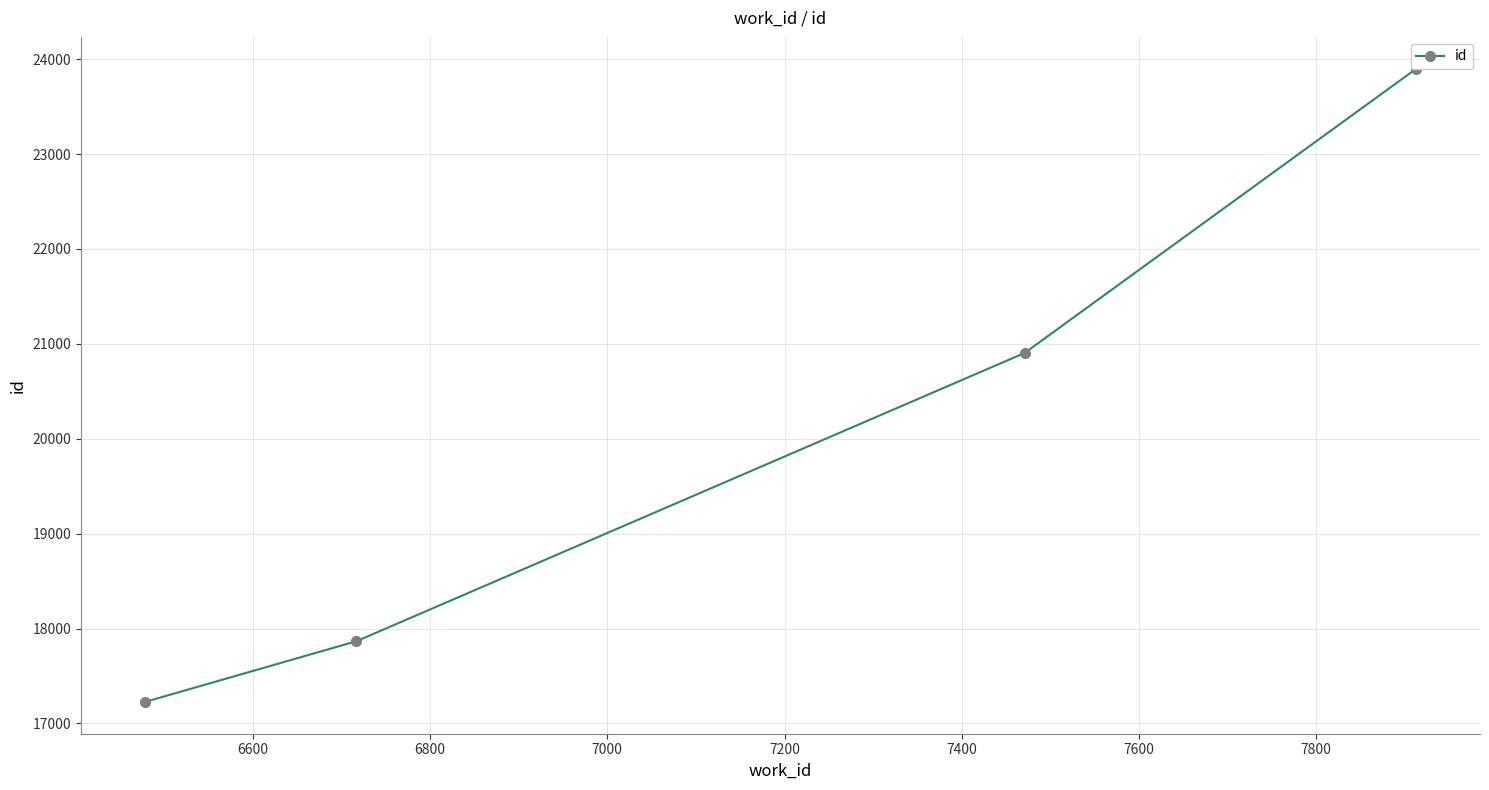

Count the number of categories in the chart.

4